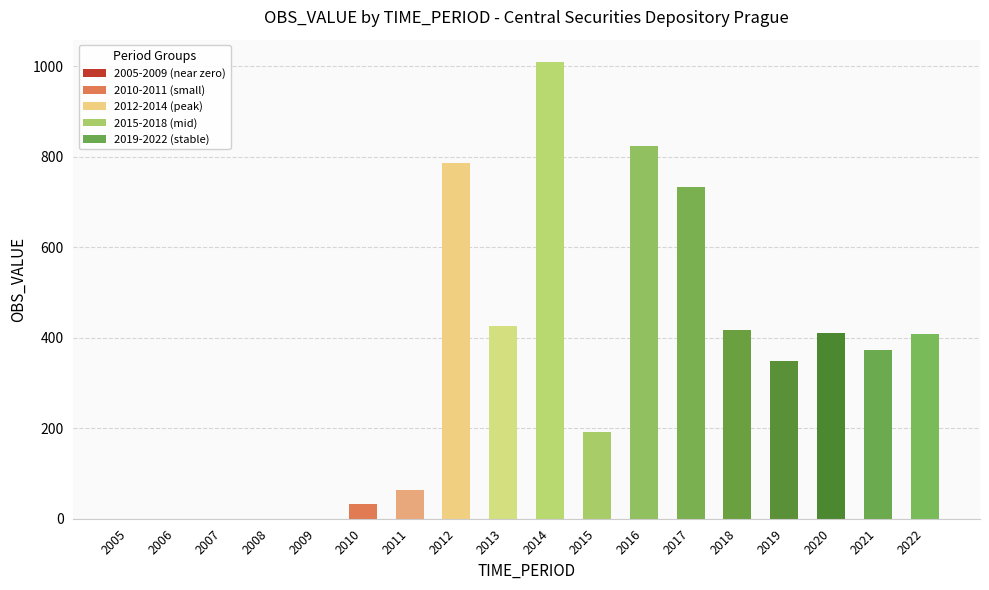

What is the sum of all values?

6022.2